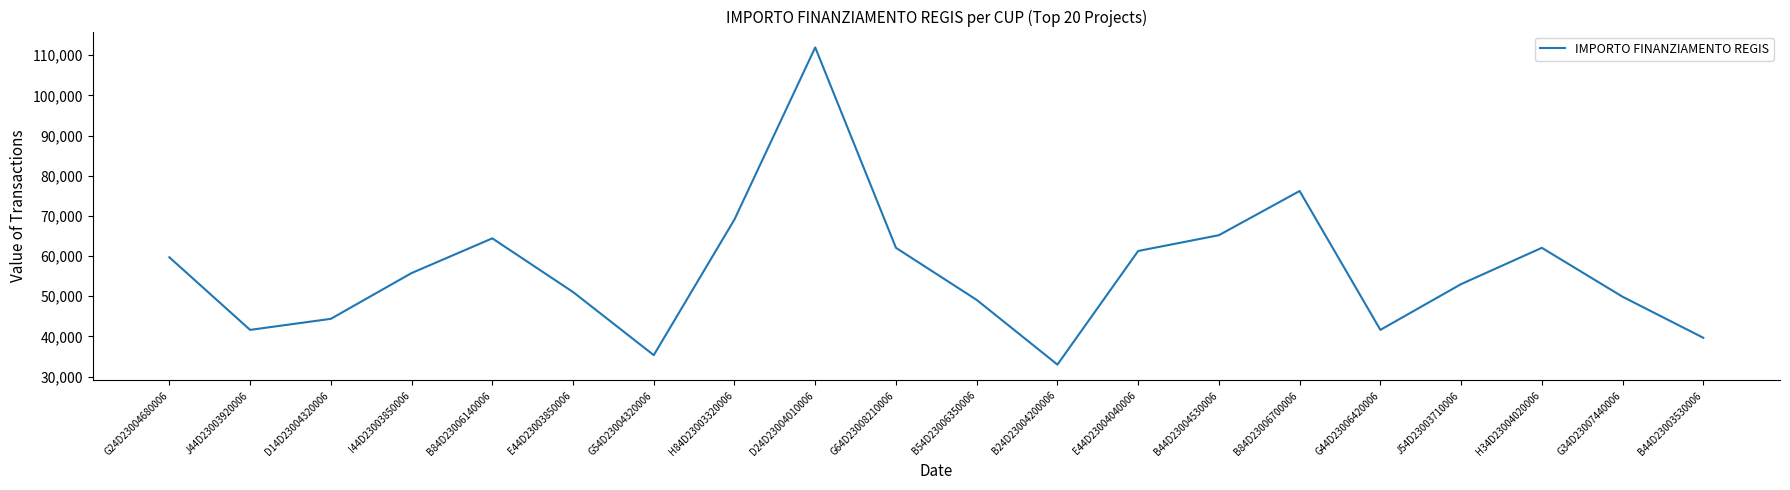

Count the number of data series in this chart.

1